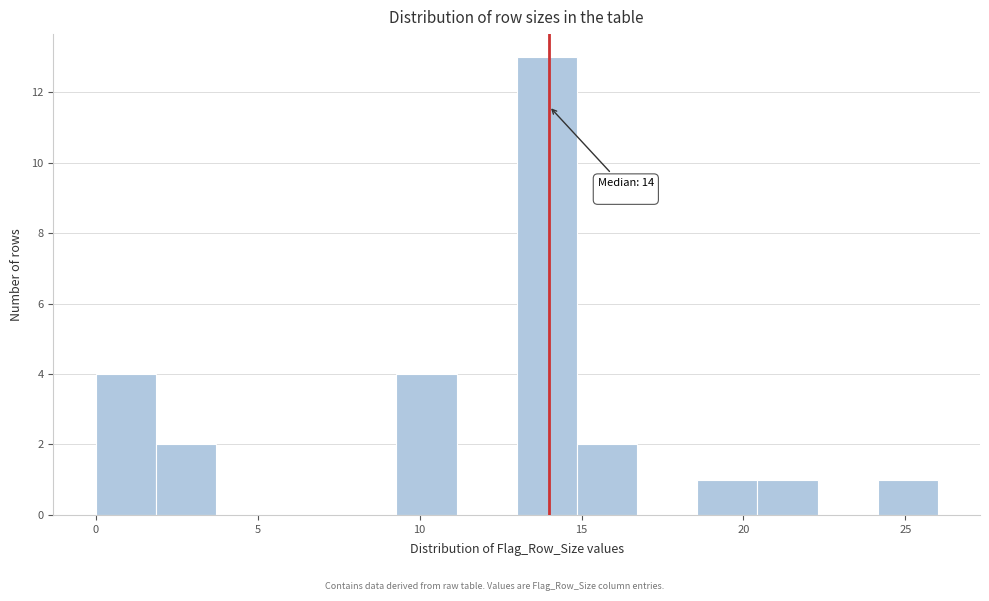

Read against the x-axis, roughly where is the centre of the tallest bar?

14.0